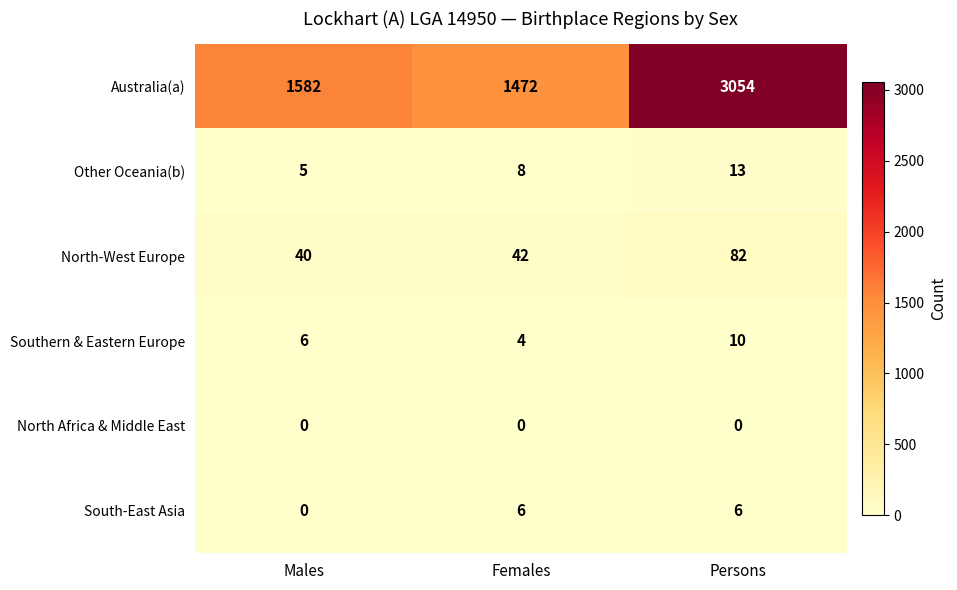

True or false: Other Oceania(b) has a value of 13 at Persons.

True